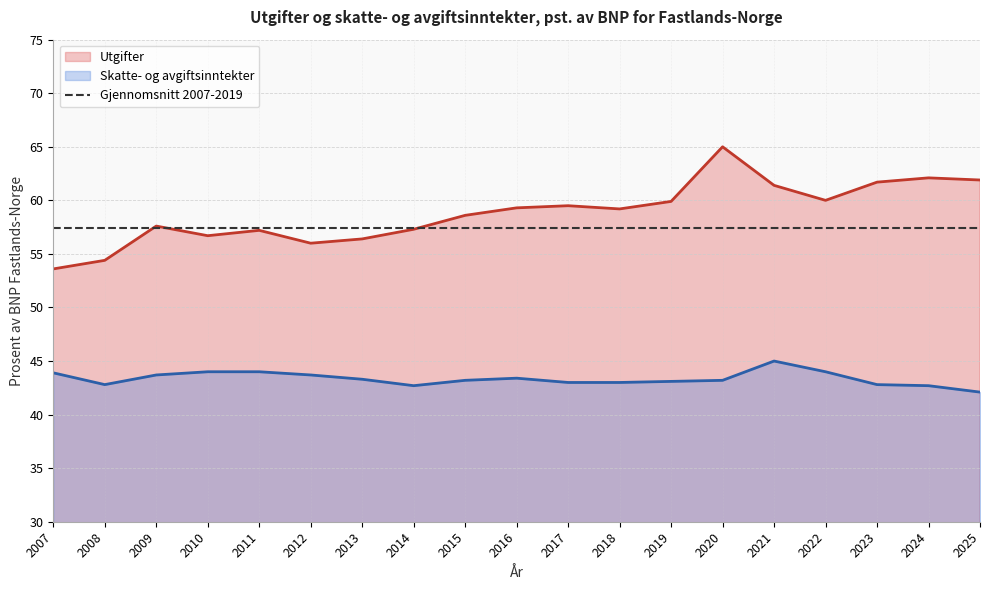

Which series has the largest total across all categories?

Utgifter